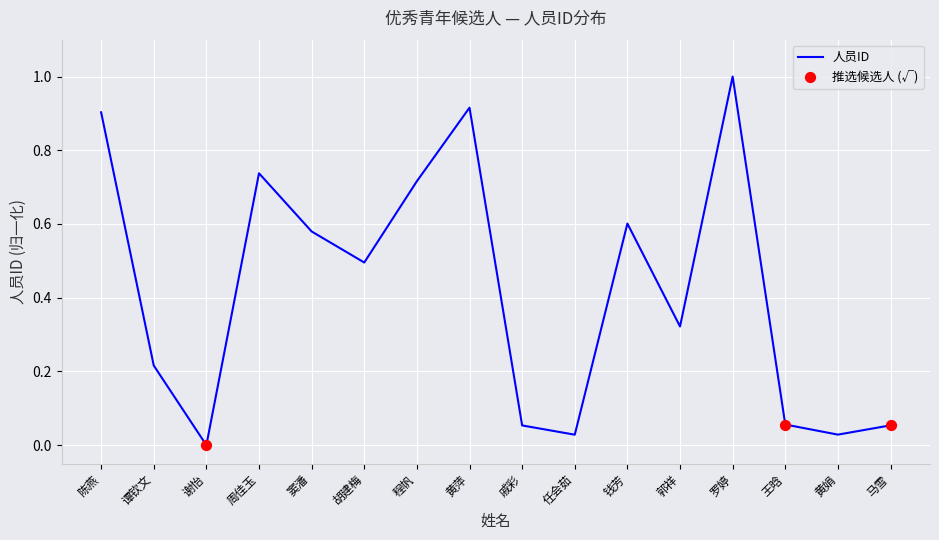

Which has a higher value, 黄萍 or 周佳玉?

黄萍